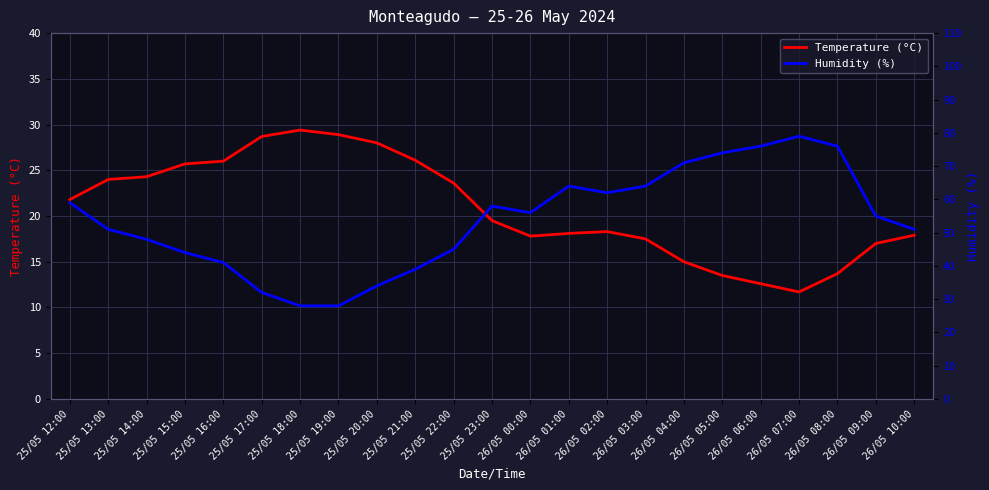

Is the value of Temperature (°C) at 26/05 08:00 greater than the value of Humidity (%) at 25/05 22:00?

No